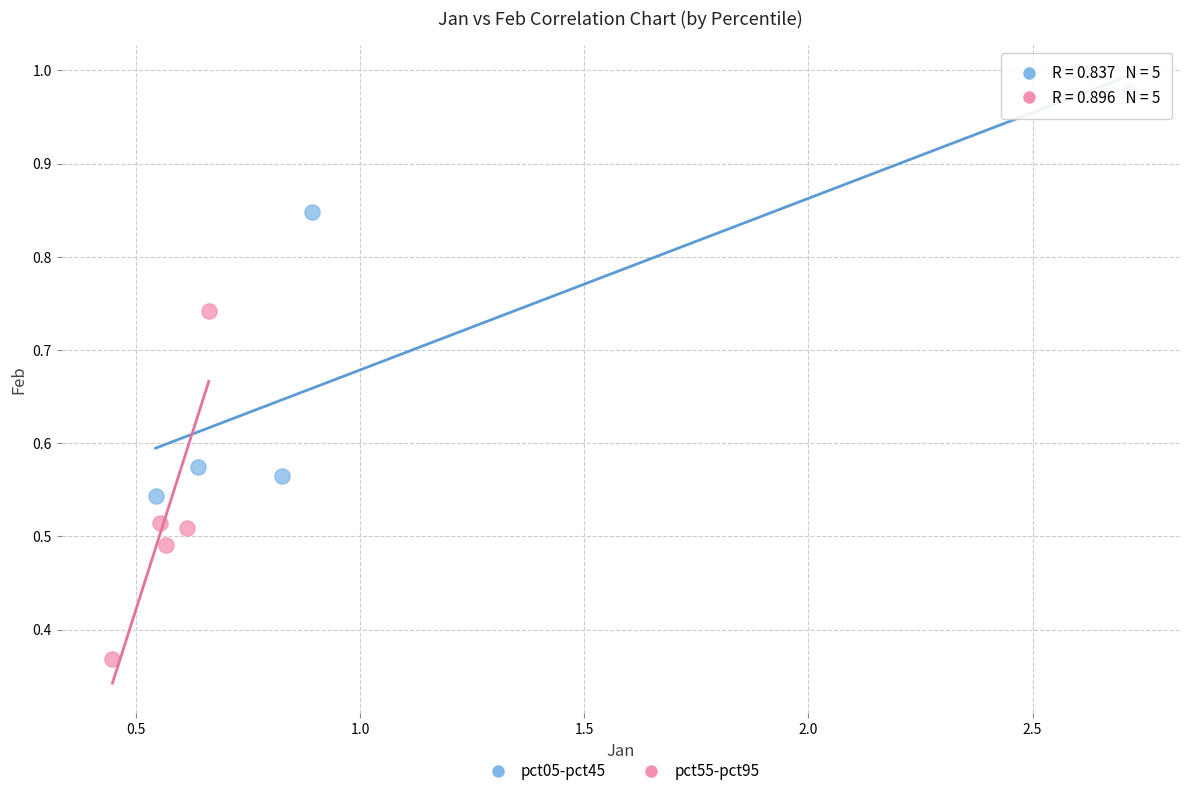

What are all the series names shown in the legend?

pct05-pct45, pct55-pct95